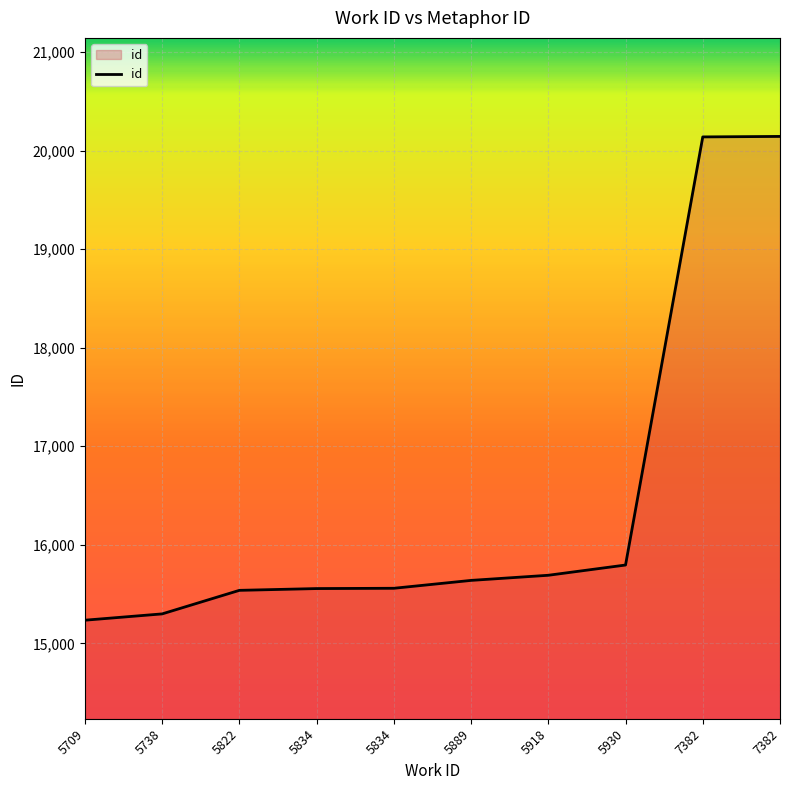

What is the ratio of the value at 5930 to the value at 5834?

1.0